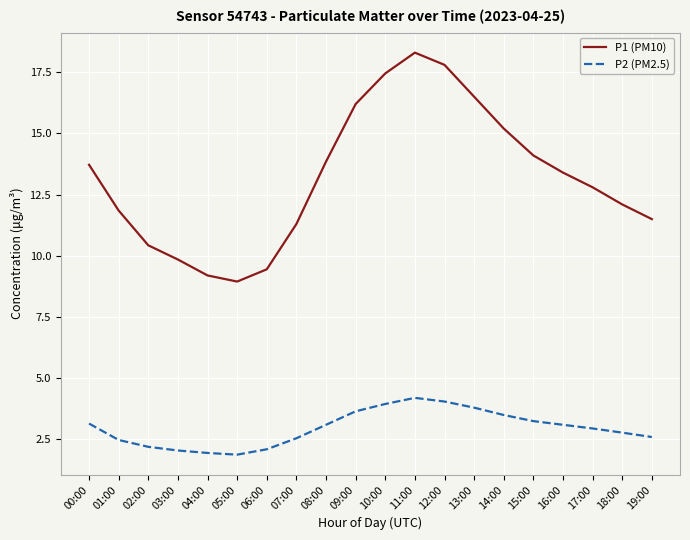

Where is the first local minimum for P1 (PM10)?

05:00